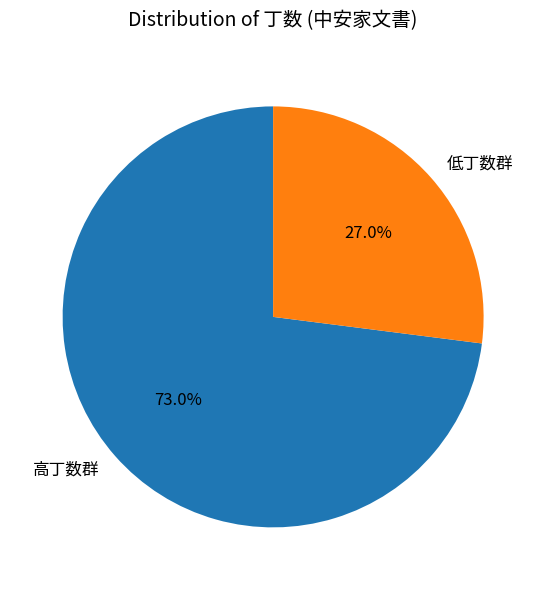

What portion of the pie excludes 低丁数群?

73.0%